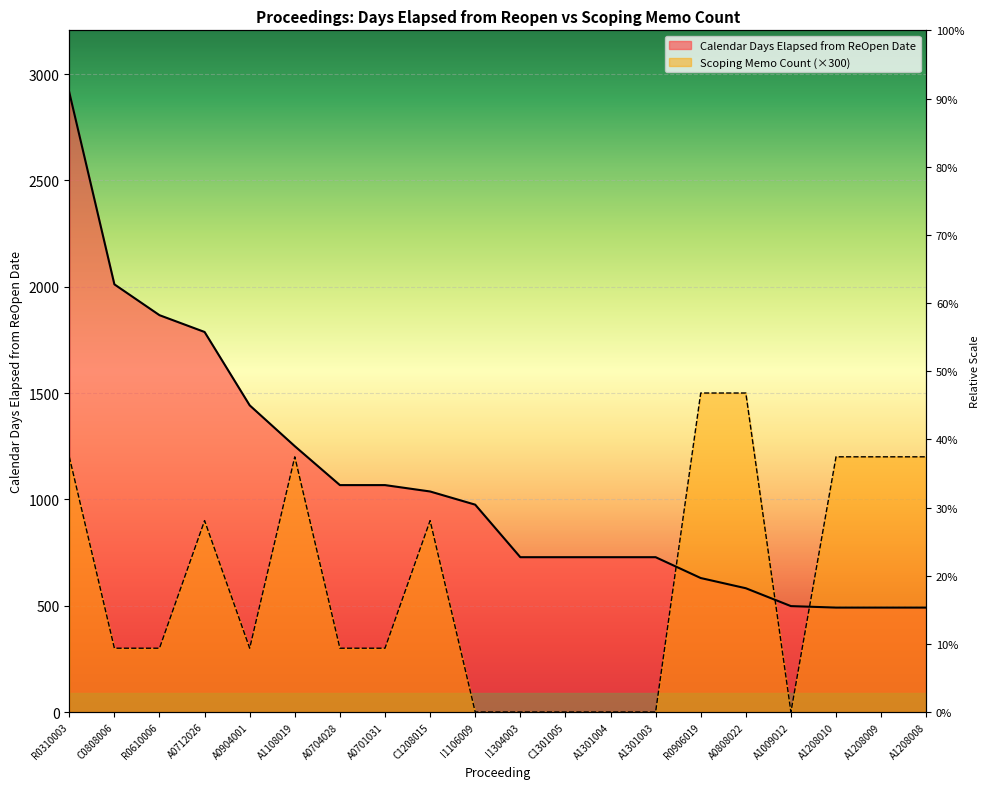

How many series are shown in this chart?

2